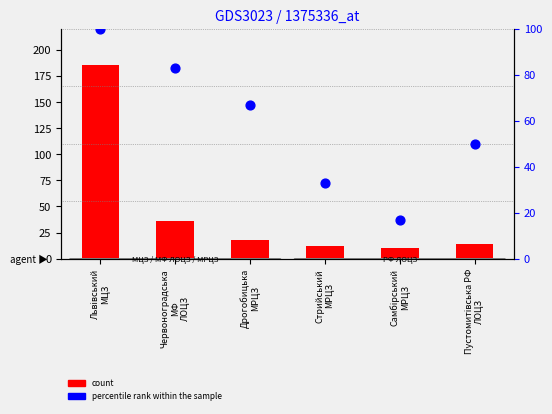

Which series has the largest total across all categories?

percentile rank within the sample